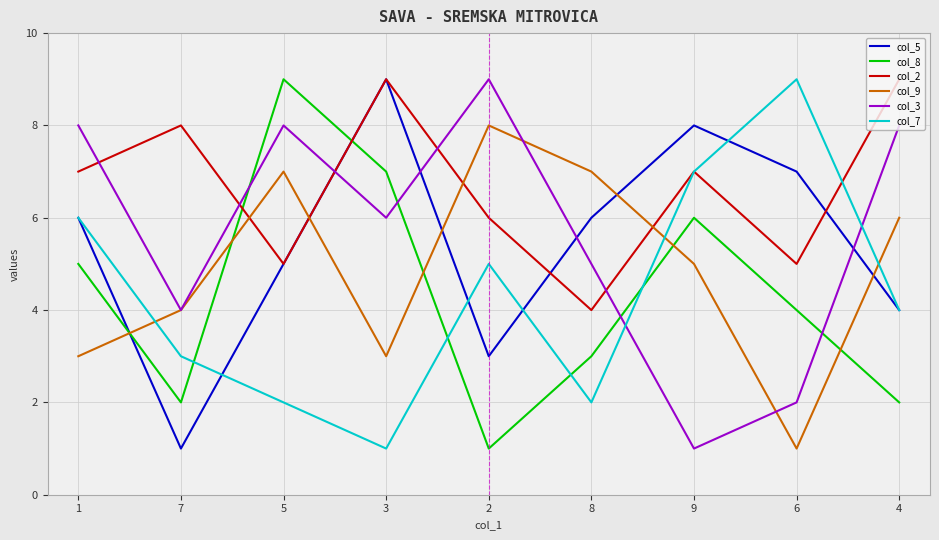

Between 3 and 8, which series saw the biggest shift?

col_2